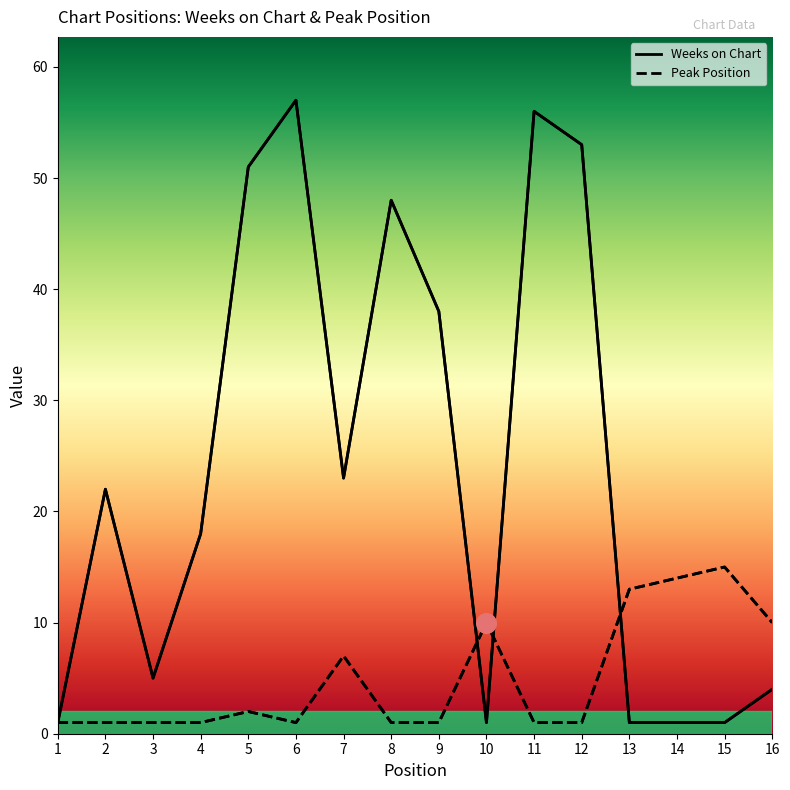

What are all the series names shown in the legend?

Weeks on Chart, Peak Position